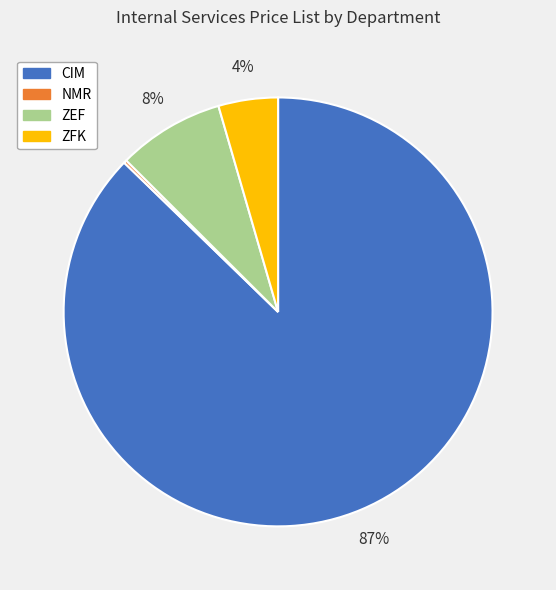

Does any single category account for the majority?

Yes